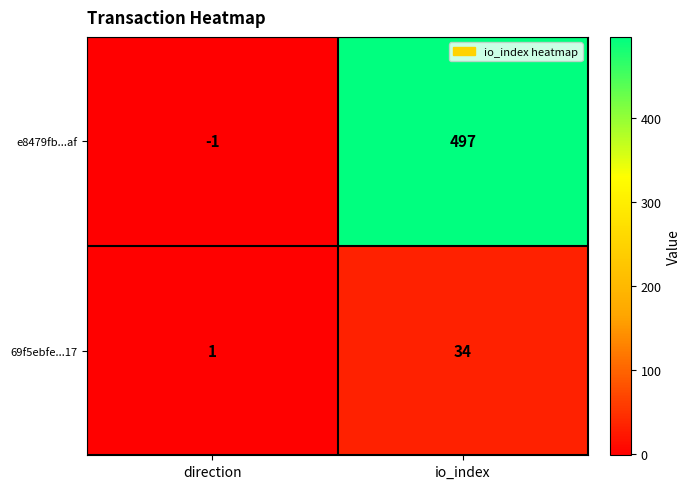

At which label is 69f5ebfe...17 closest to 17?

direction